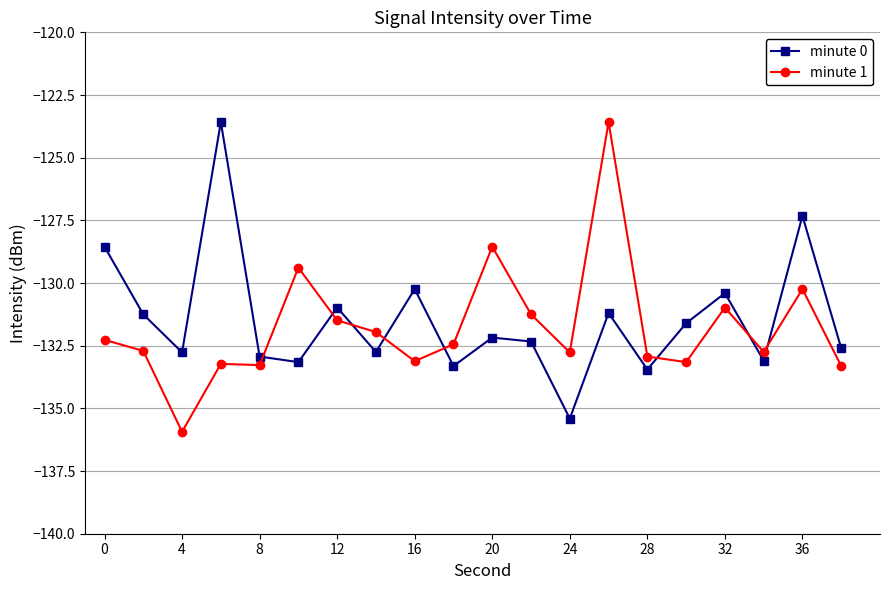

After their last crossing, which series has the higher values: minute 0 or minute 1?

minute 0